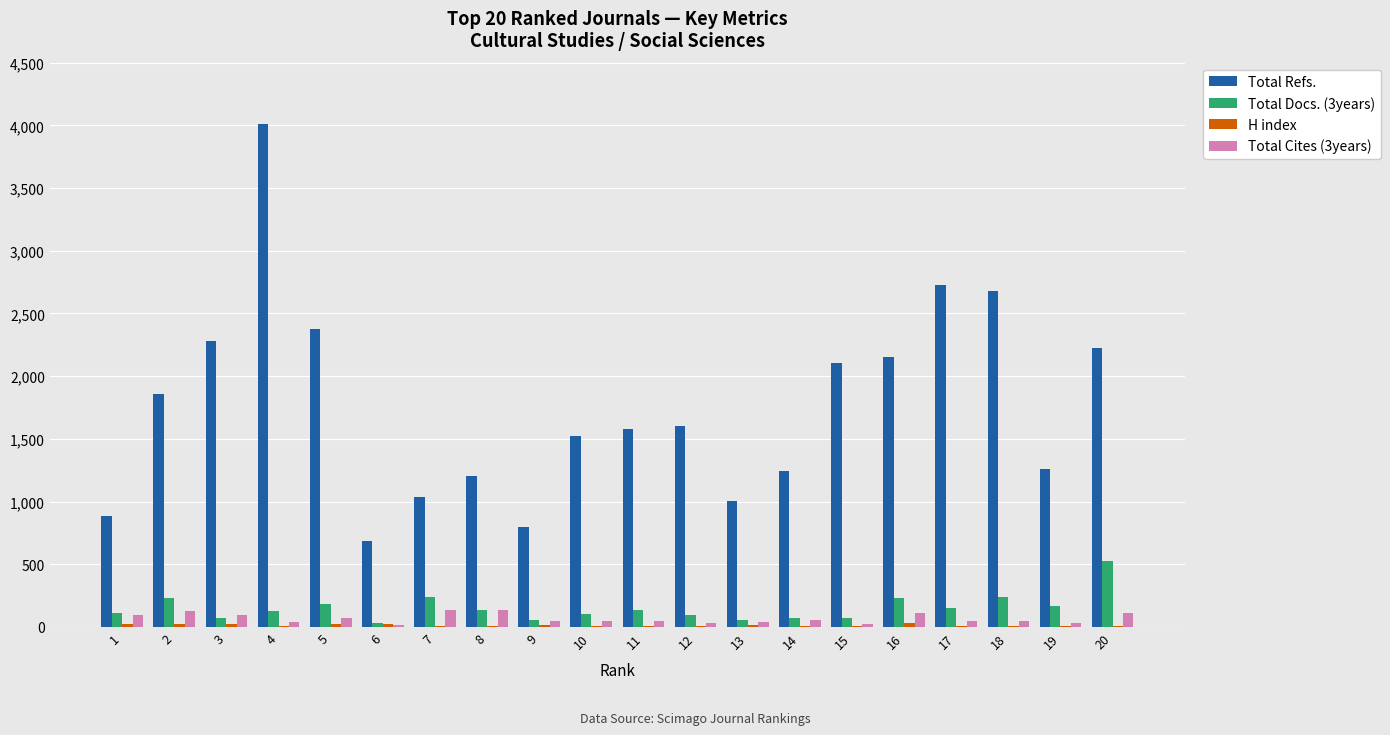

Which series has the largest total across all categories?

Total Refs.